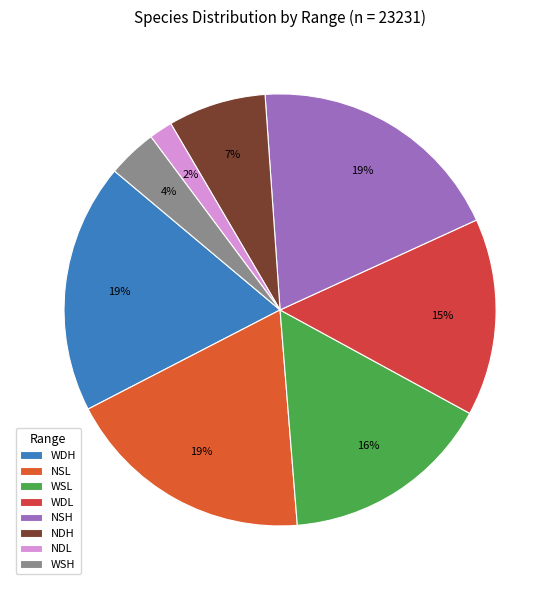

Is it true that WSL is 19% of the pie?

False